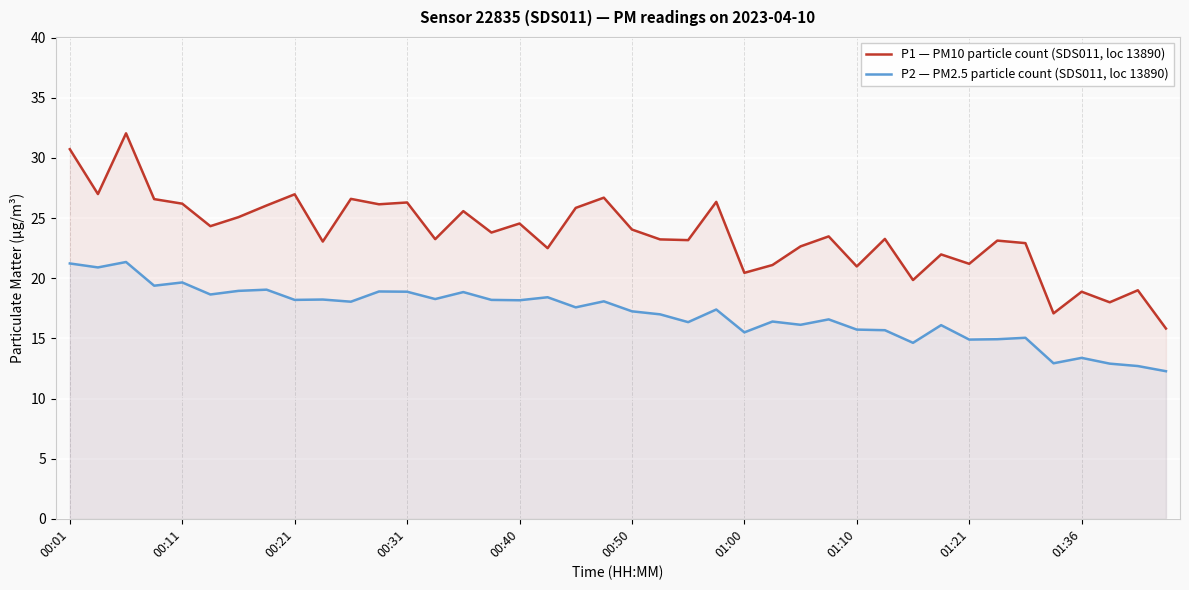

What is the lowest value of the P1 — PM10 particle count (SDS011, loc 13890) series?

15.8